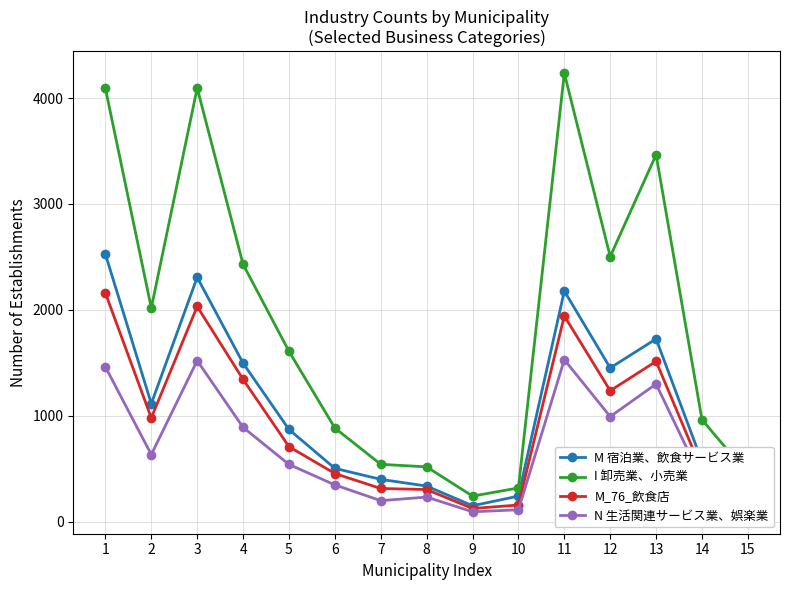

What is the difference between the highest and lowest values at 10?

206